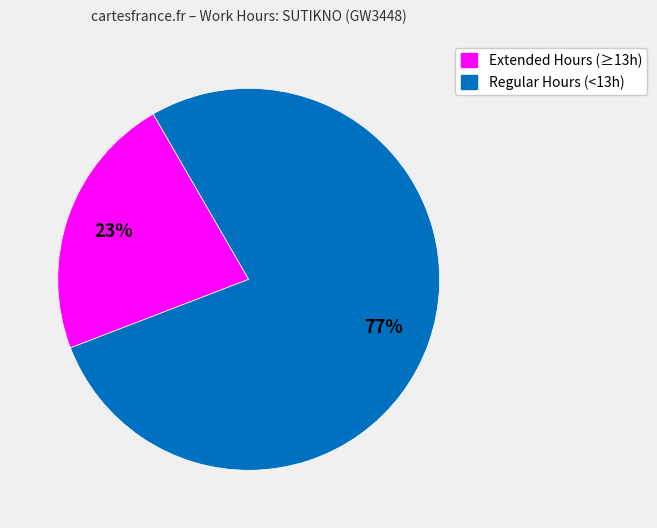

To the nearest percent, what is the average slice percentage?

50%